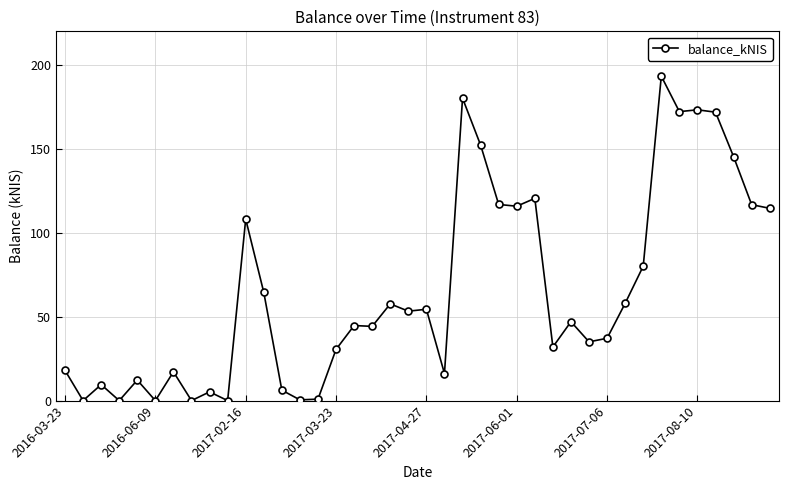

True or false: there are more than 0 points higher than both neighbors.

True